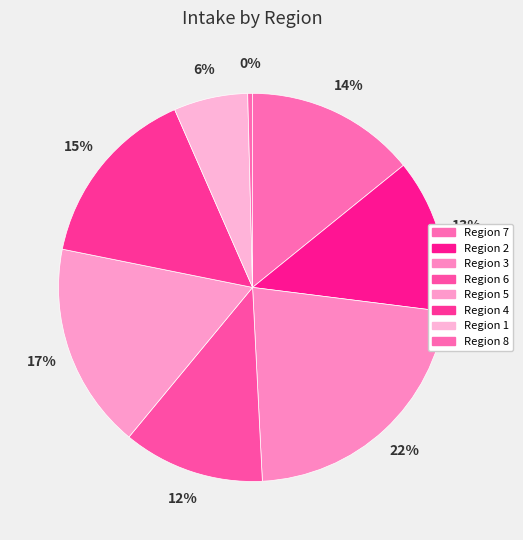

How many slices are in this pie chart?

8